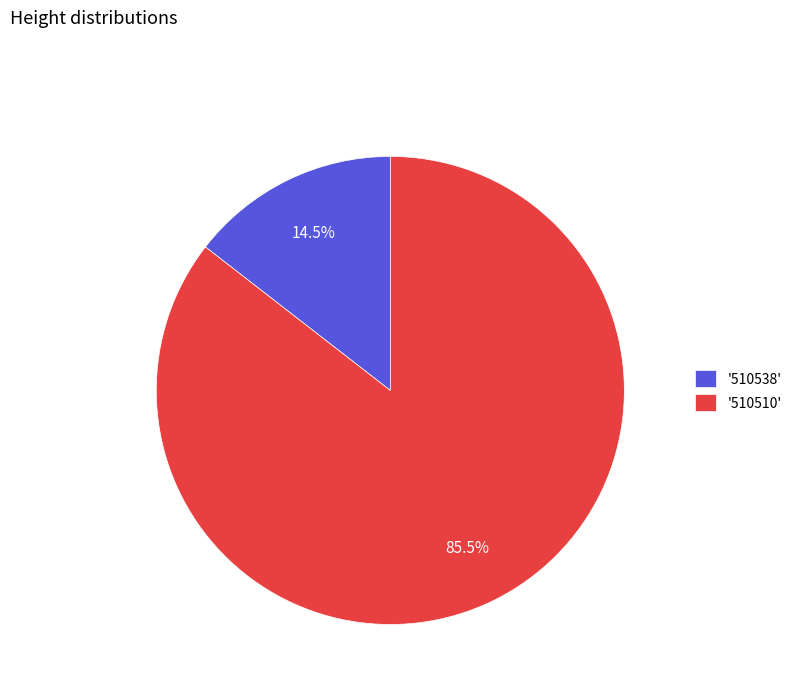

Between '510538' and '510510', which is larger?

'510510'